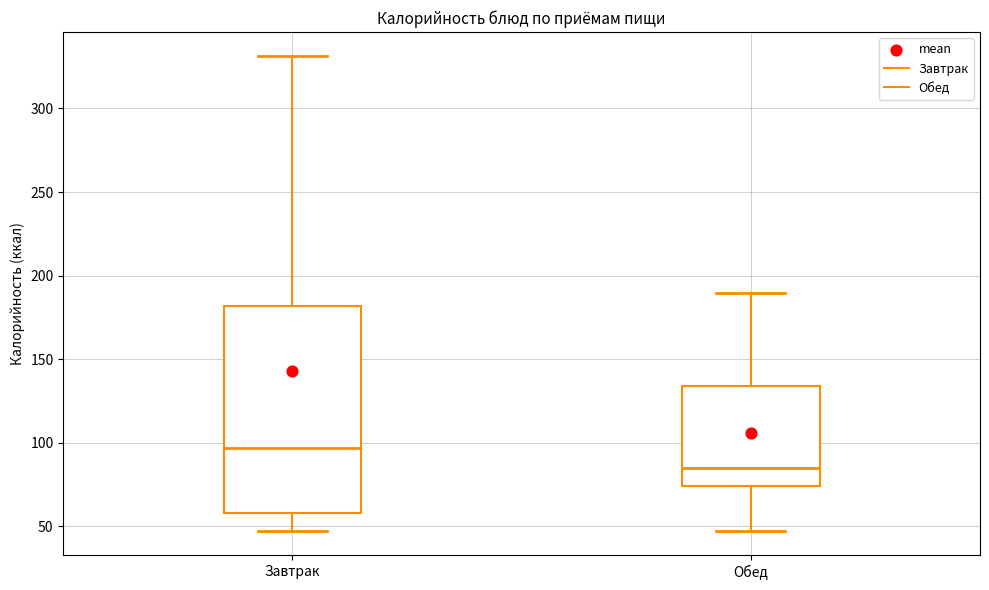

Where does the upper whisker of the box for Обед end on the y-axis? The values are not printed on the chart, so give them approximately, as read against the axis.

190